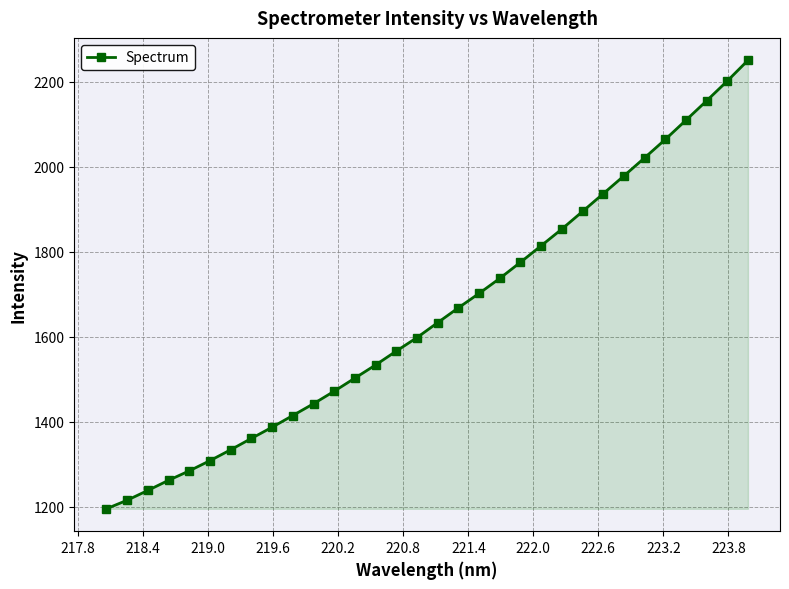

What is the value of the 31st point from the left?

2202.2